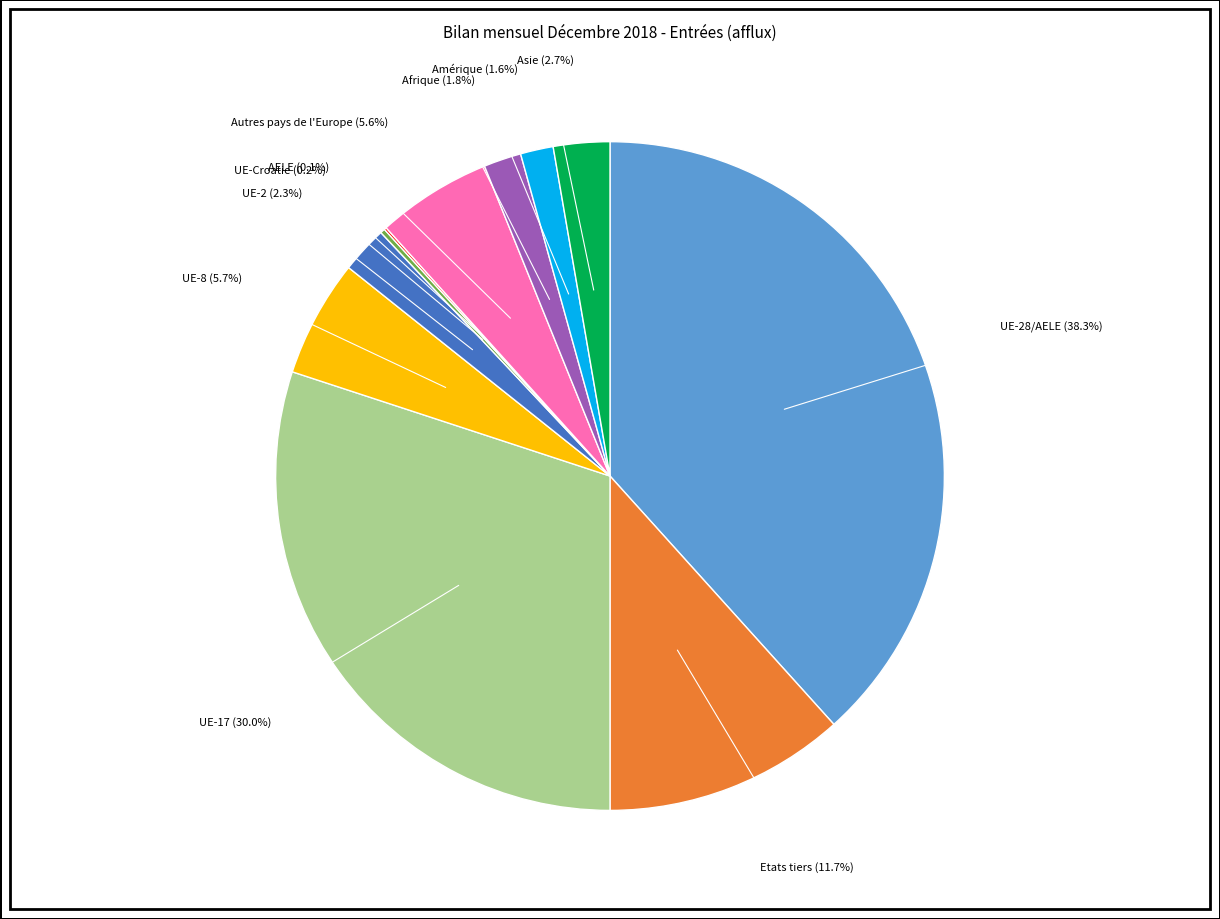

What is the largest slice in the pie chart?

UE-28/AELE (38.3%)